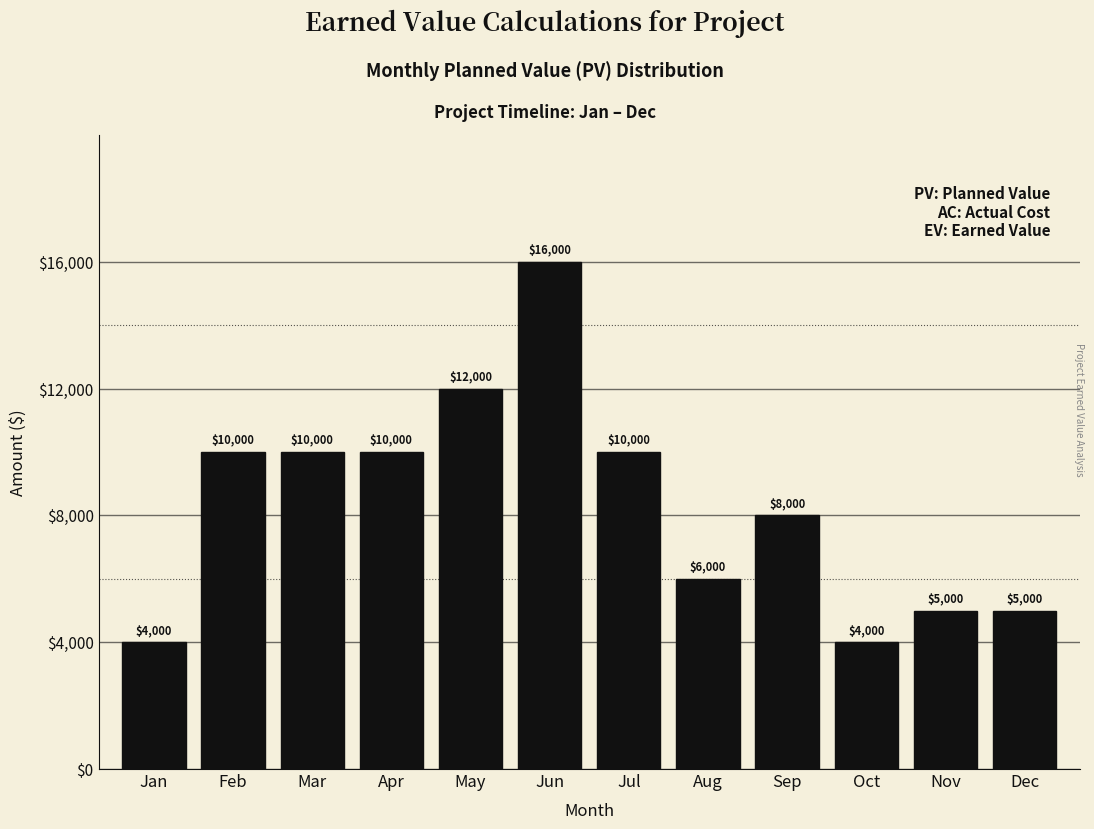

Reading left to right, list all the values displayed in this chart.

4000	10000	10000	10000	12000	16000	10000	6000	8000	4000	5000	5000